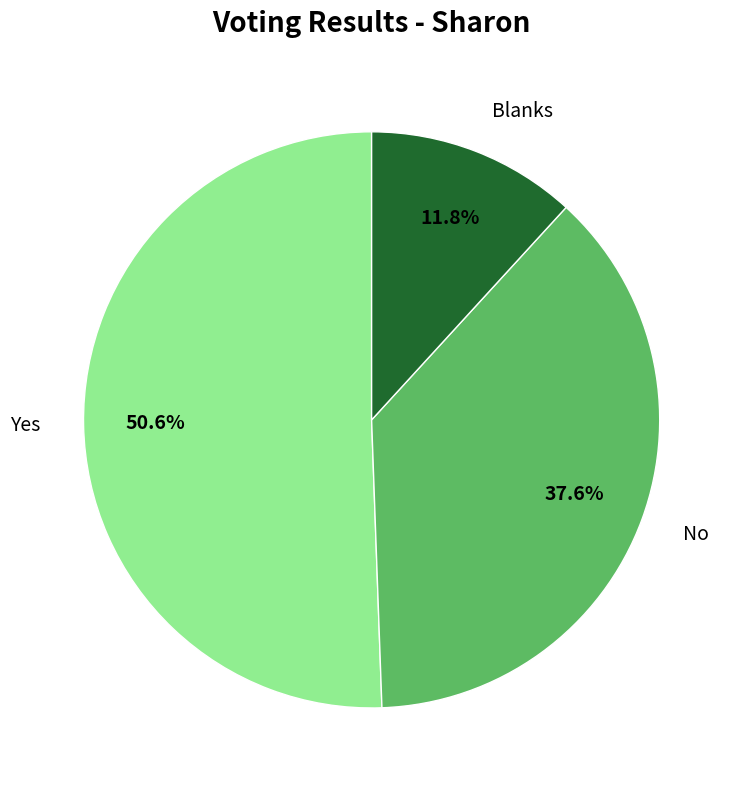

To the nearest percent, what is the difference between the largest and smallest slice percentages?

39%